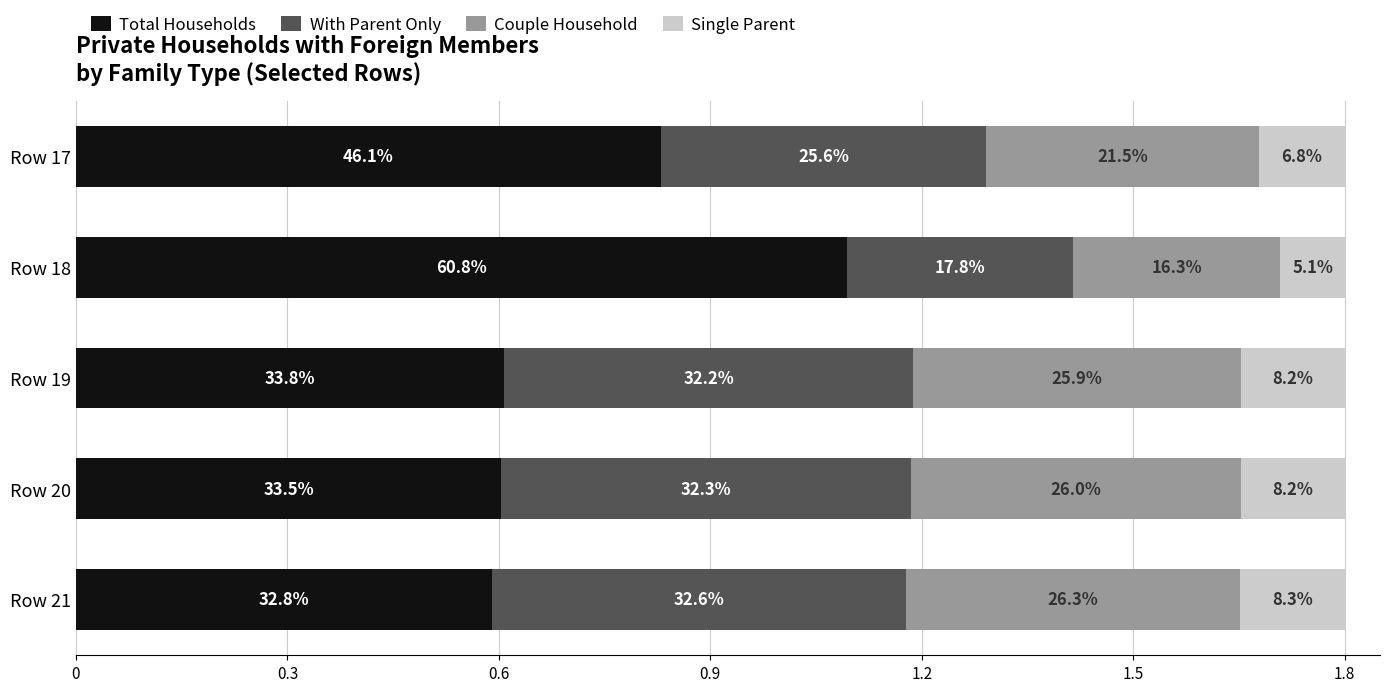

What position from the left is 1.2?

5